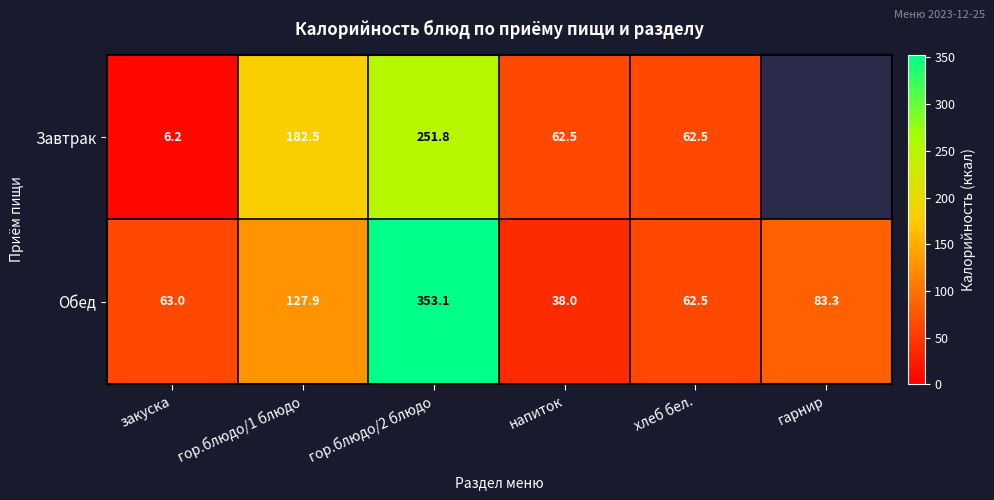

Is the value of Обед at закуска greater than the value of Завтрак at гор.блюдо/2 блюдо?

No